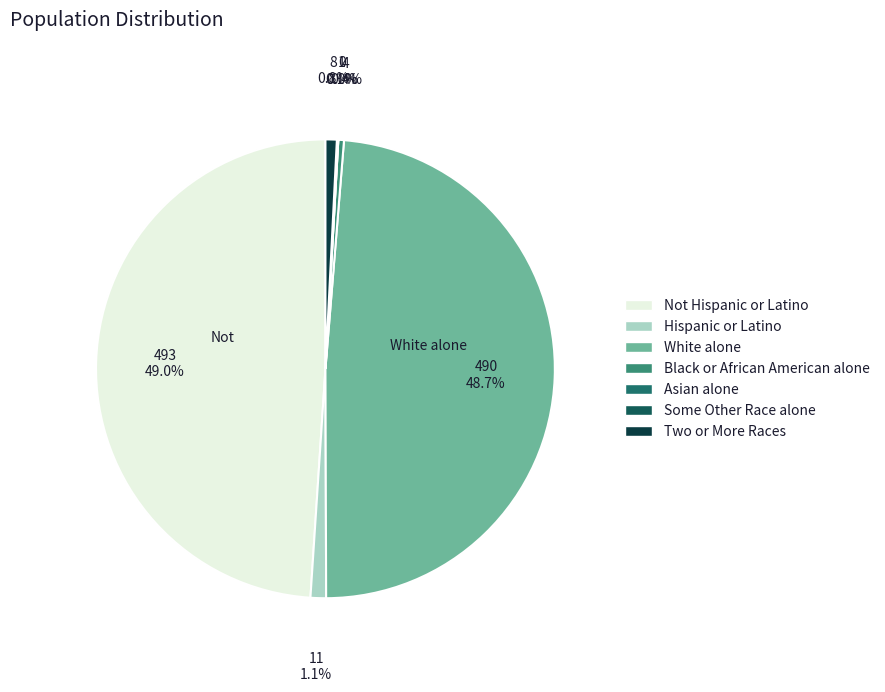

Is there a majority slice in this chart?

No